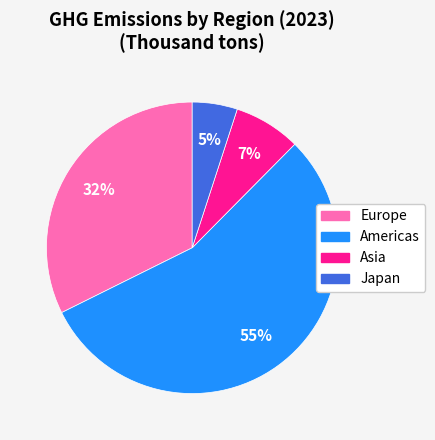

What is the ratio of the value at Europe to the value at Americas?

0.6